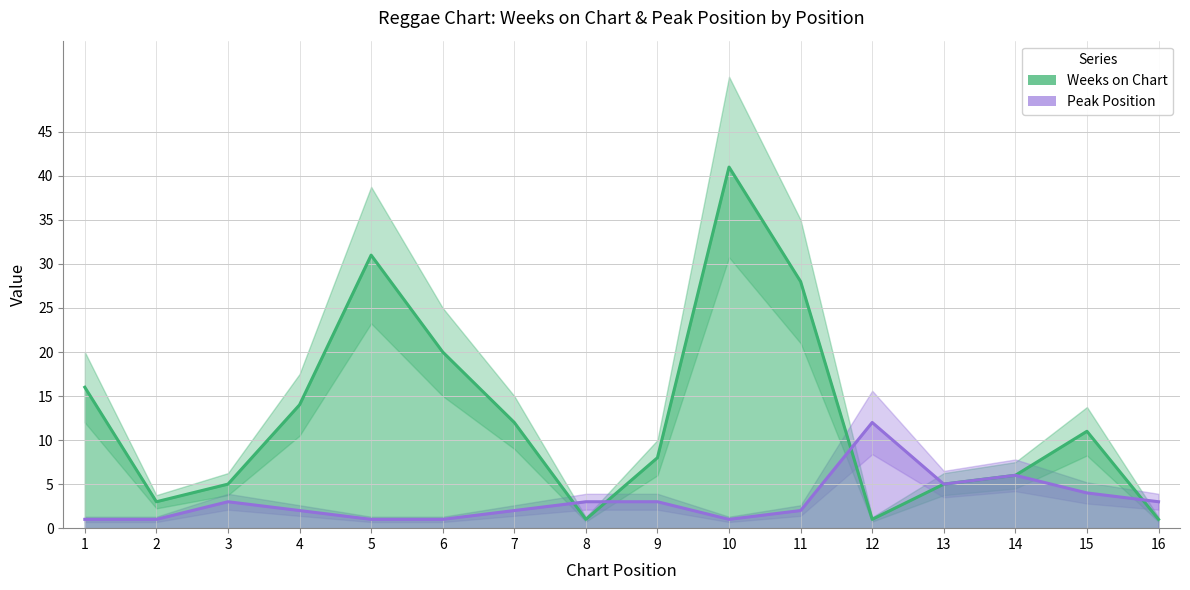

Is this an area chart (filled region under the line)?

No